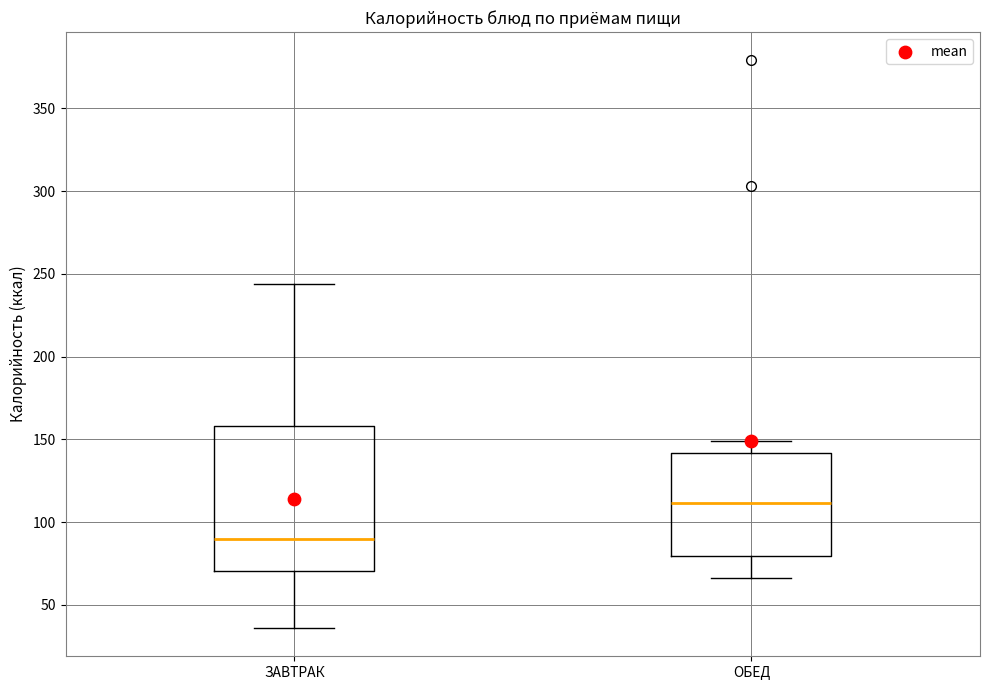

Which box has the highest median line?

ОБЕД